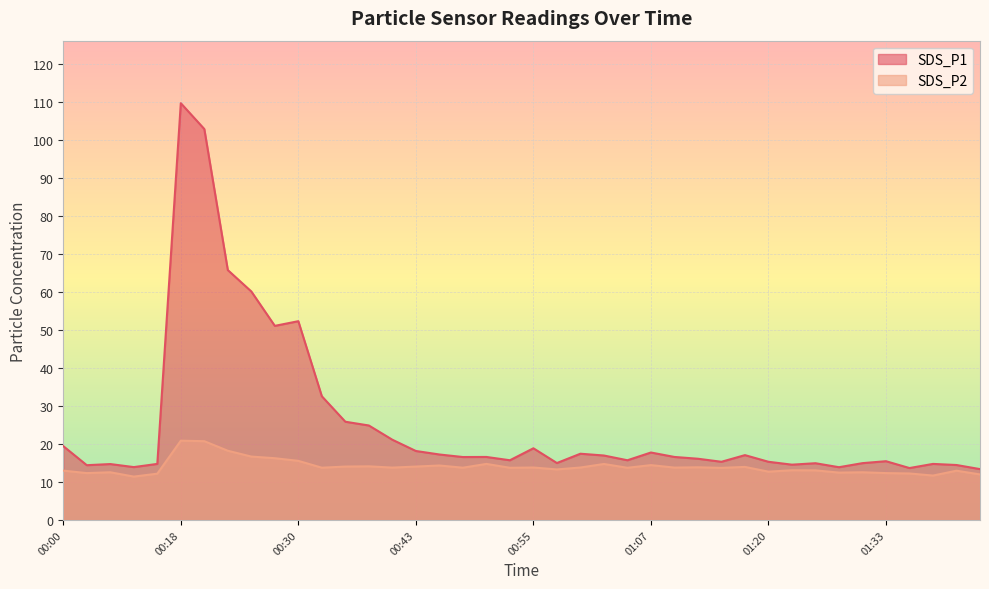

True or false: SDS_P1 and SDS_P2 cross at least once.

False